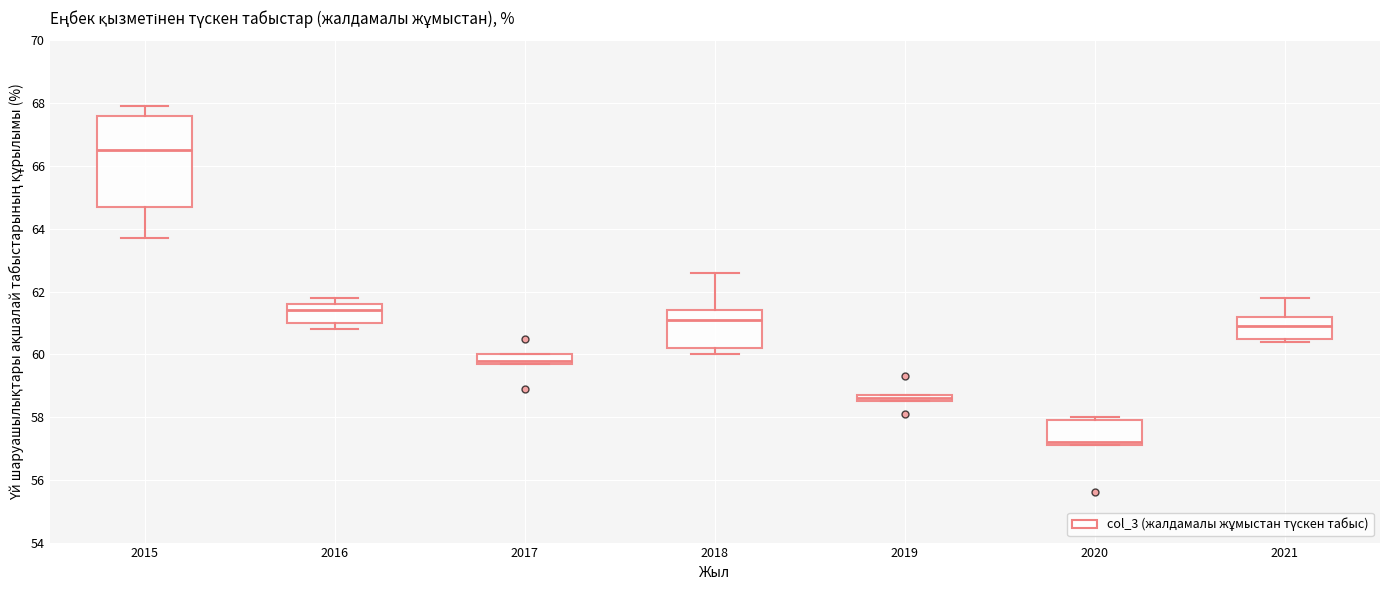

Comparing the boxes themselves (not the whiskers), which one is the tallest?

2015